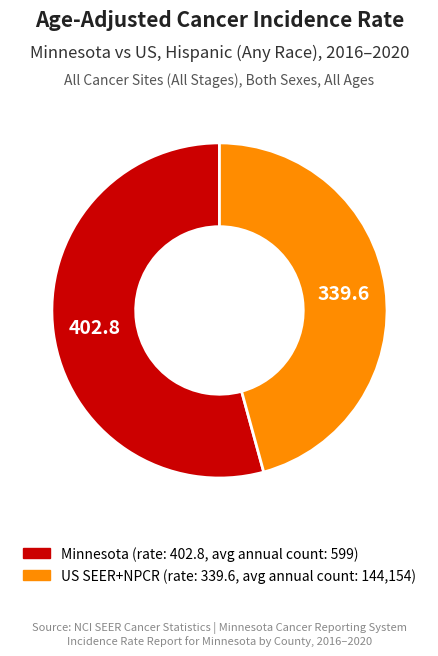

Count the number of slices in the pie.

2